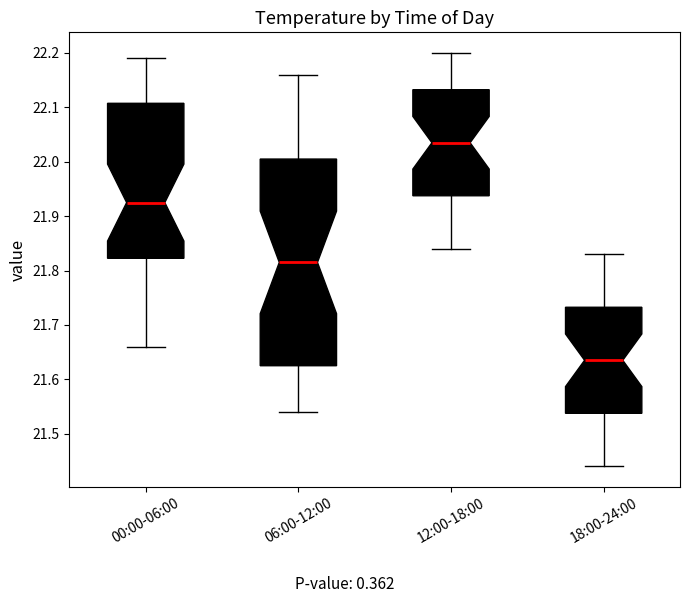

Which box has the lowest median line?

18:00-24:00